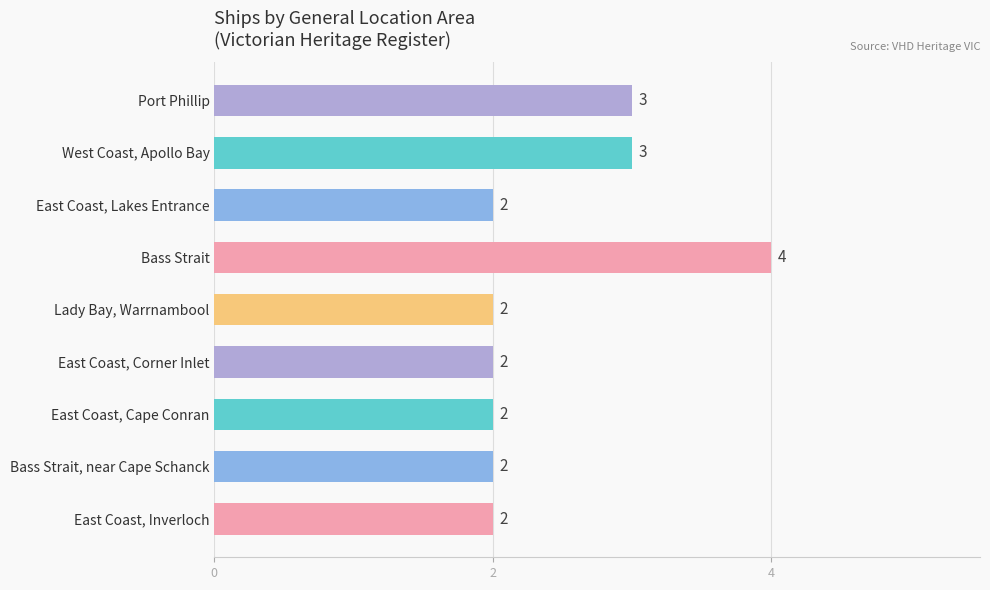

What is the ratio of the value at East Coast, Lakes Entrance to the value at Bass Strait, near Cape Schanck?

1.0